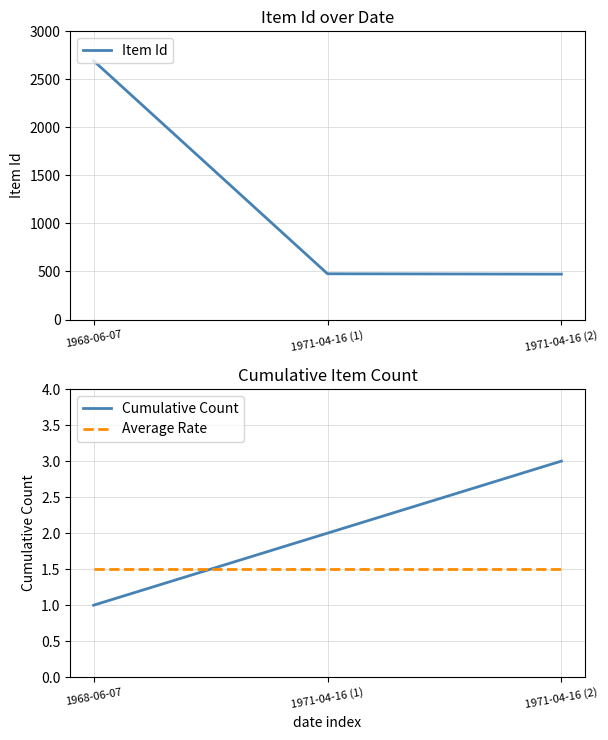

What is the value of the Cumulative Count point at the 1st from the left?

1.0